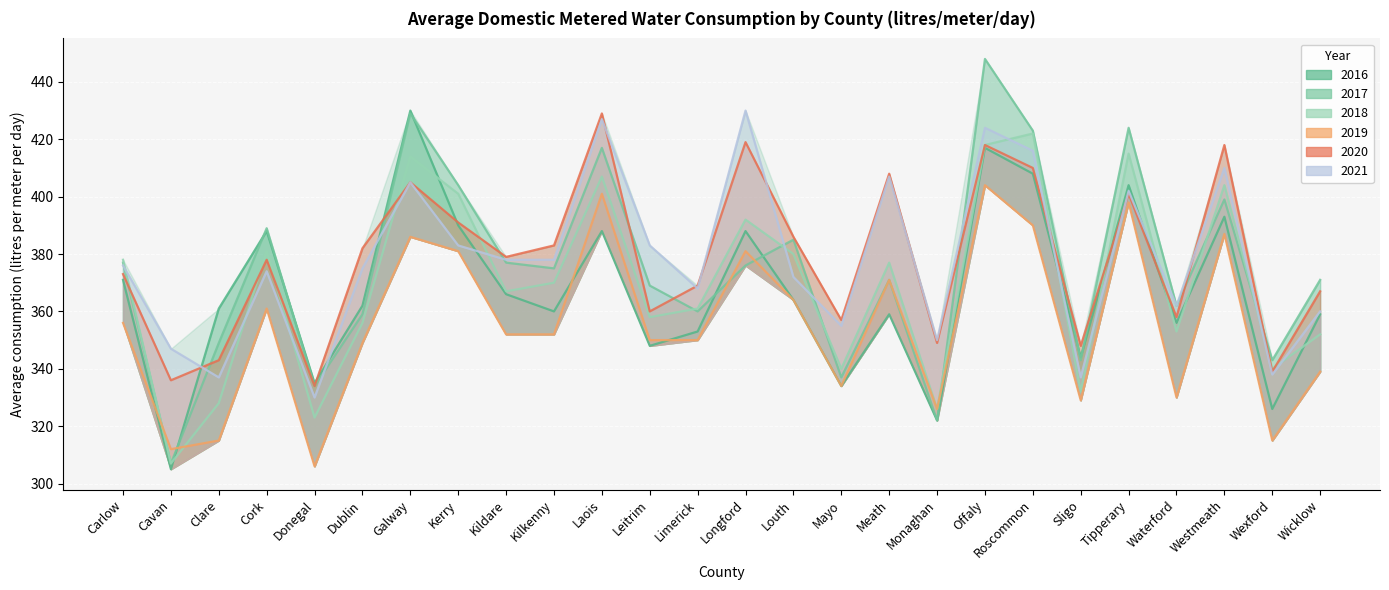

At which category does 2018 reach its first local valley?

Cavan